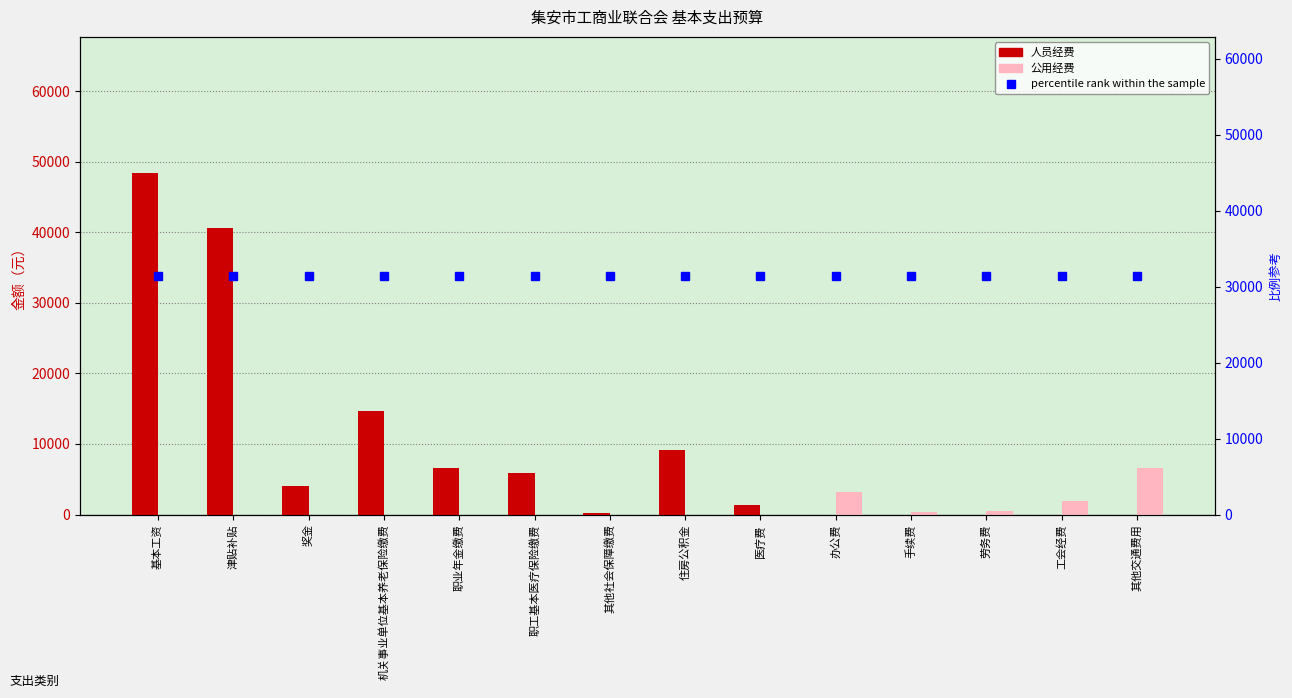

What is the approximate value of percentile rank within the sample at 奖金?

31434.0